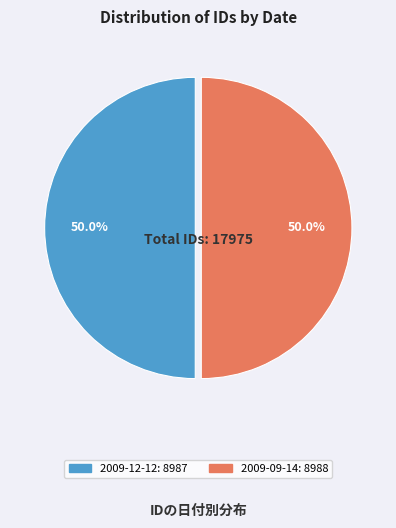

How many segments does this pie chart have?

2